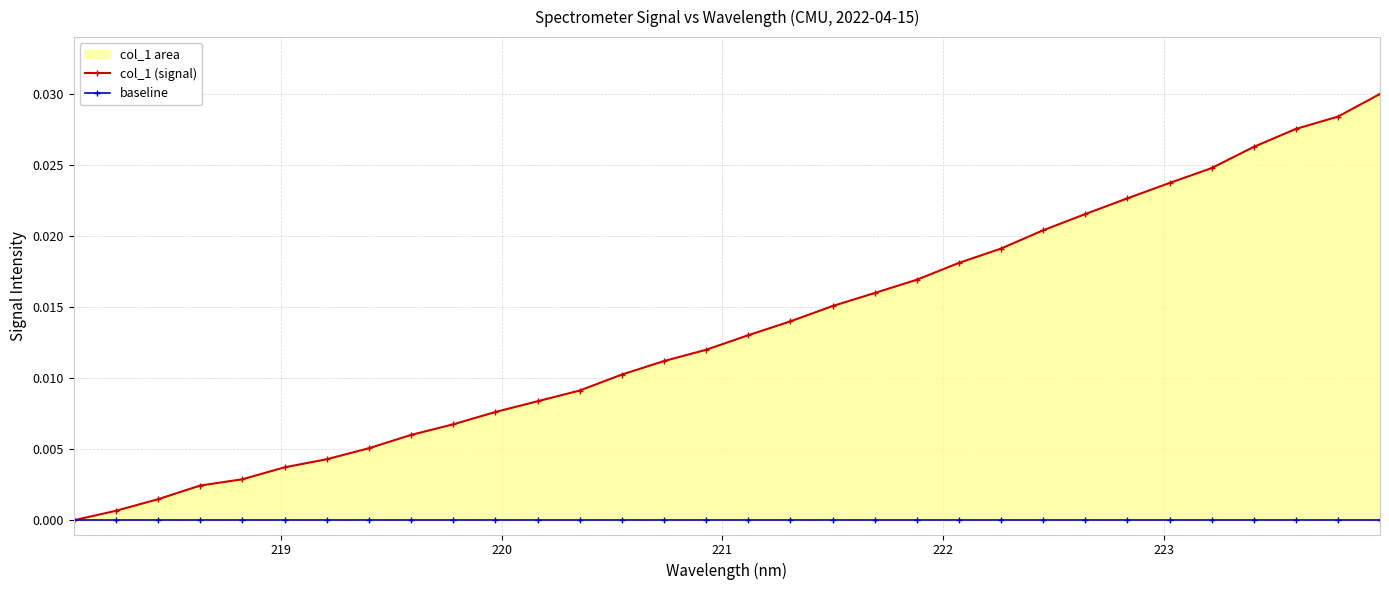

At how many categories does at least one series exceed 0?

31